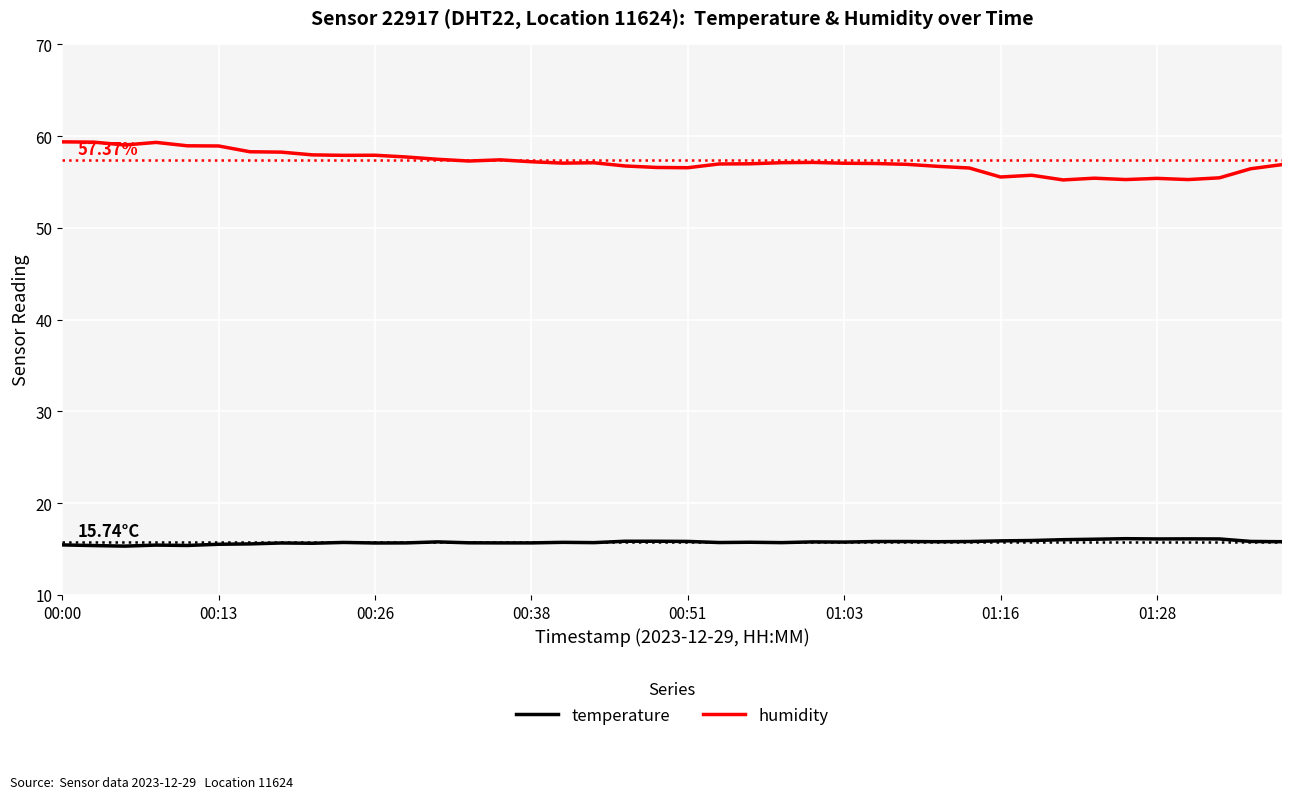

True or false: temperature and humidity intersect in this chart.

False